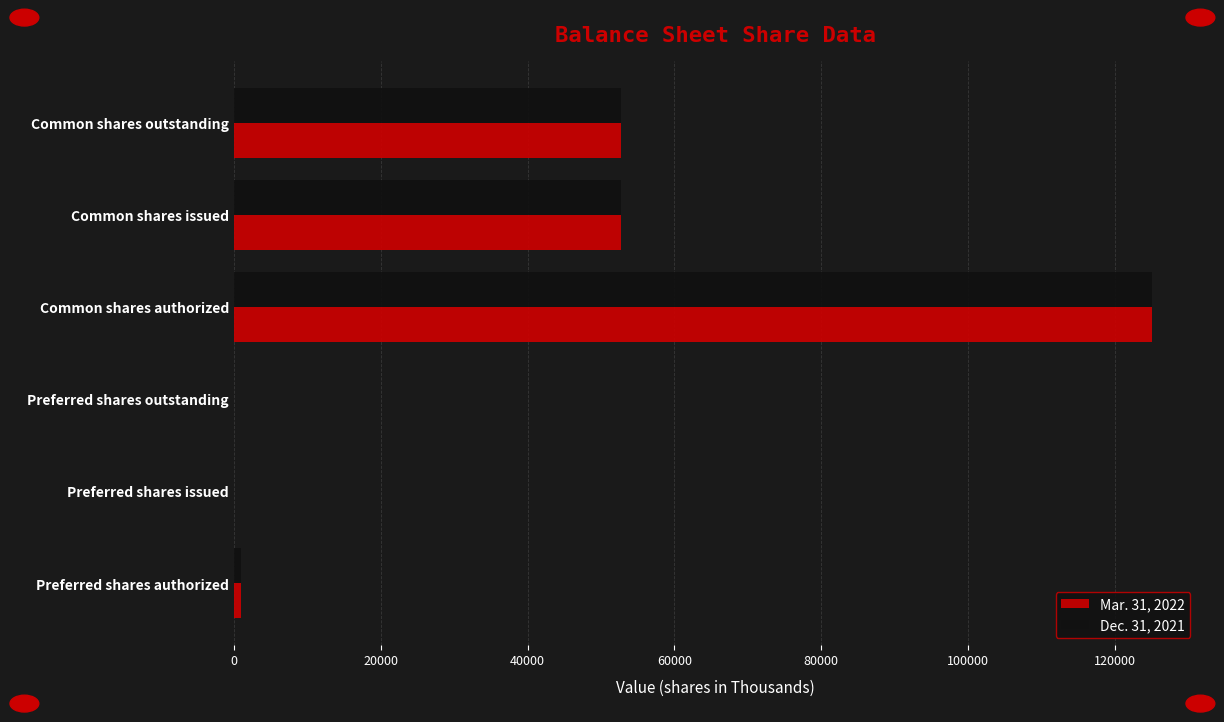

At which category is the sum across all series the highest?

Common shares authorized